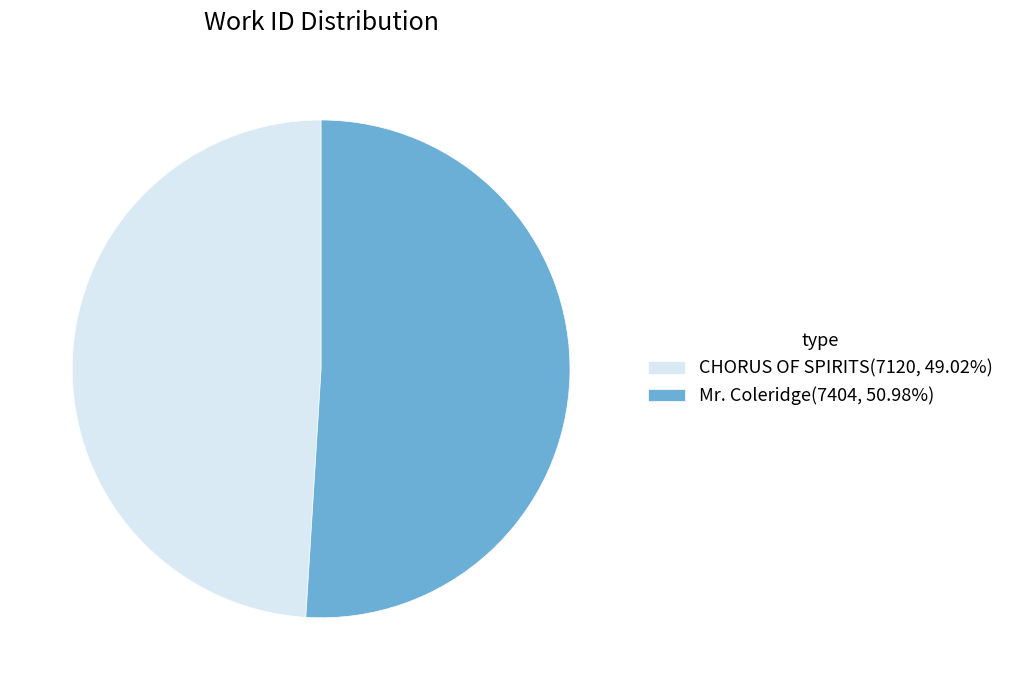

What is the ratio of the value at Mr. Coleridge(7404, 50.98%) to the value at CHORUS OF SPIRITS(7120, 49.02%)?

1.0